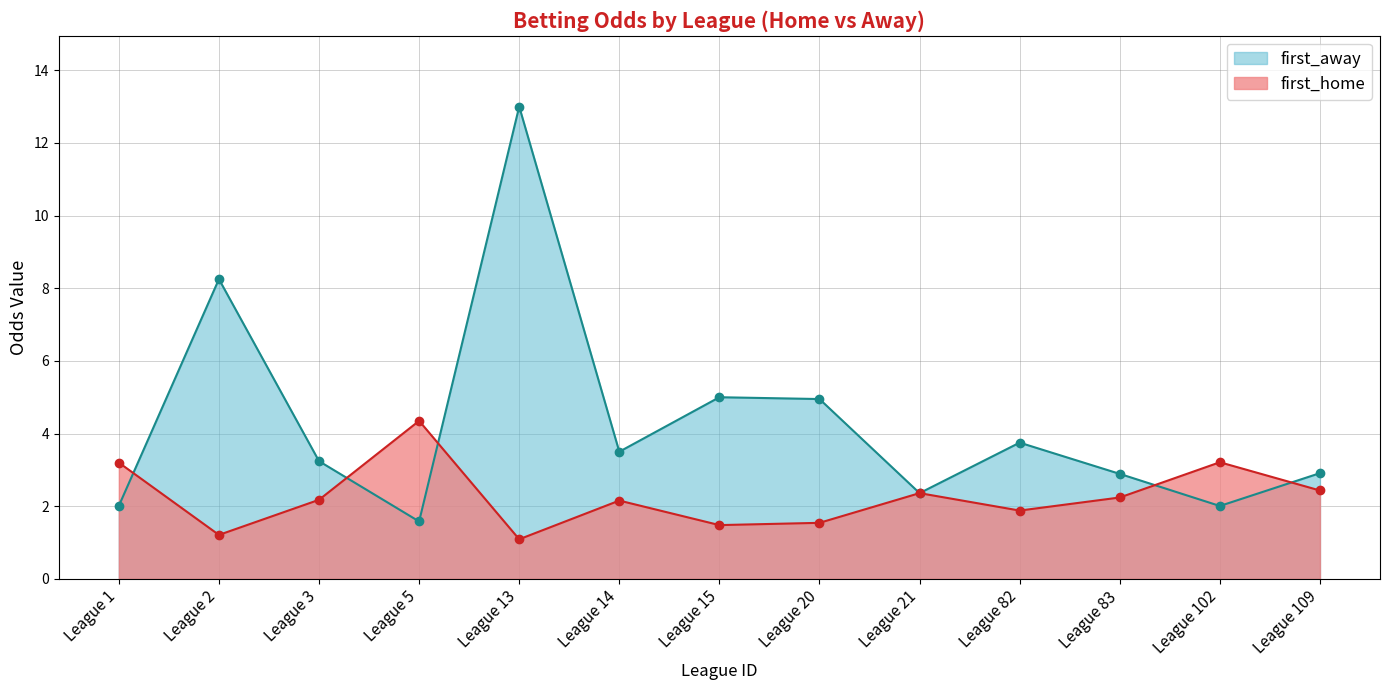

How many lines are shown in the chart?

2